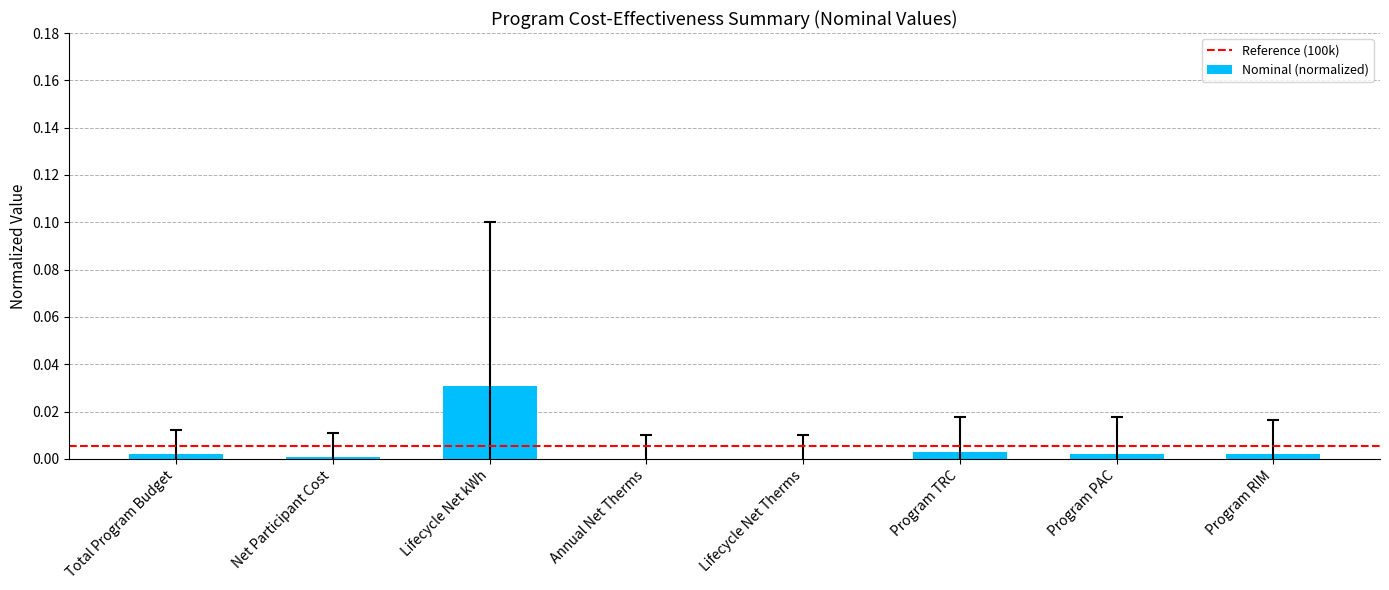

Which label corresponds to the largest value in the chart?

Lifecycle Net kWh